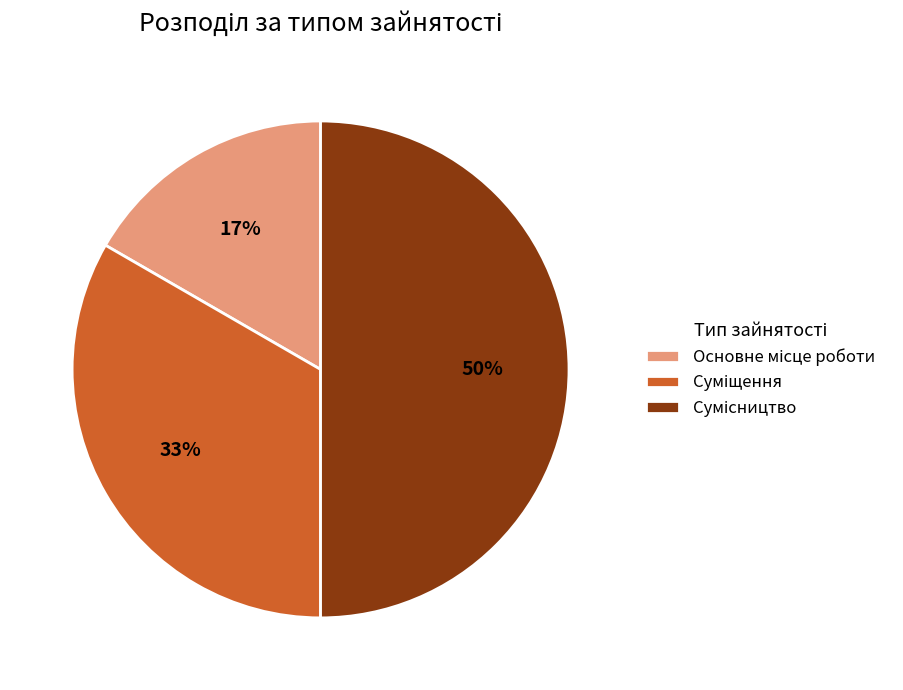

To the nearest percent, what is the average slice percentage?

33%